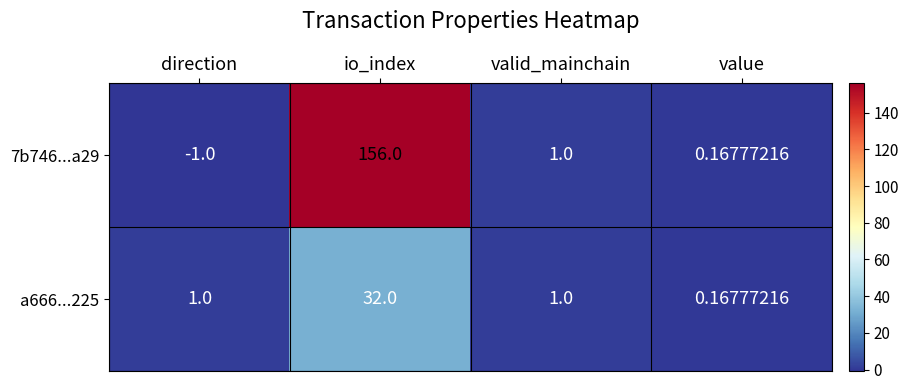

At which category is the sum across all series the highest?

io_index